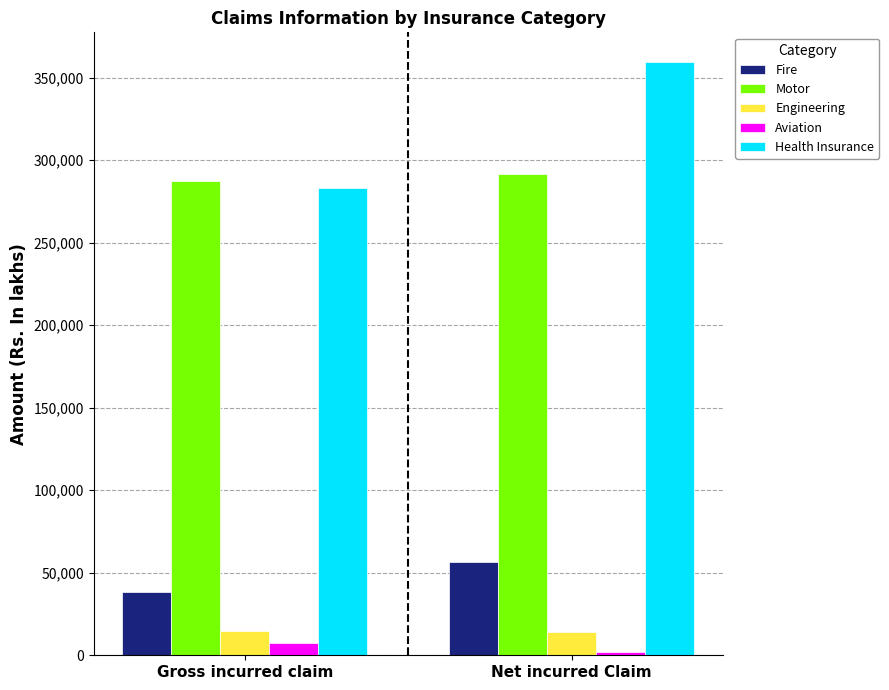

Which category has the highest value across all series?

Net incurred Claim